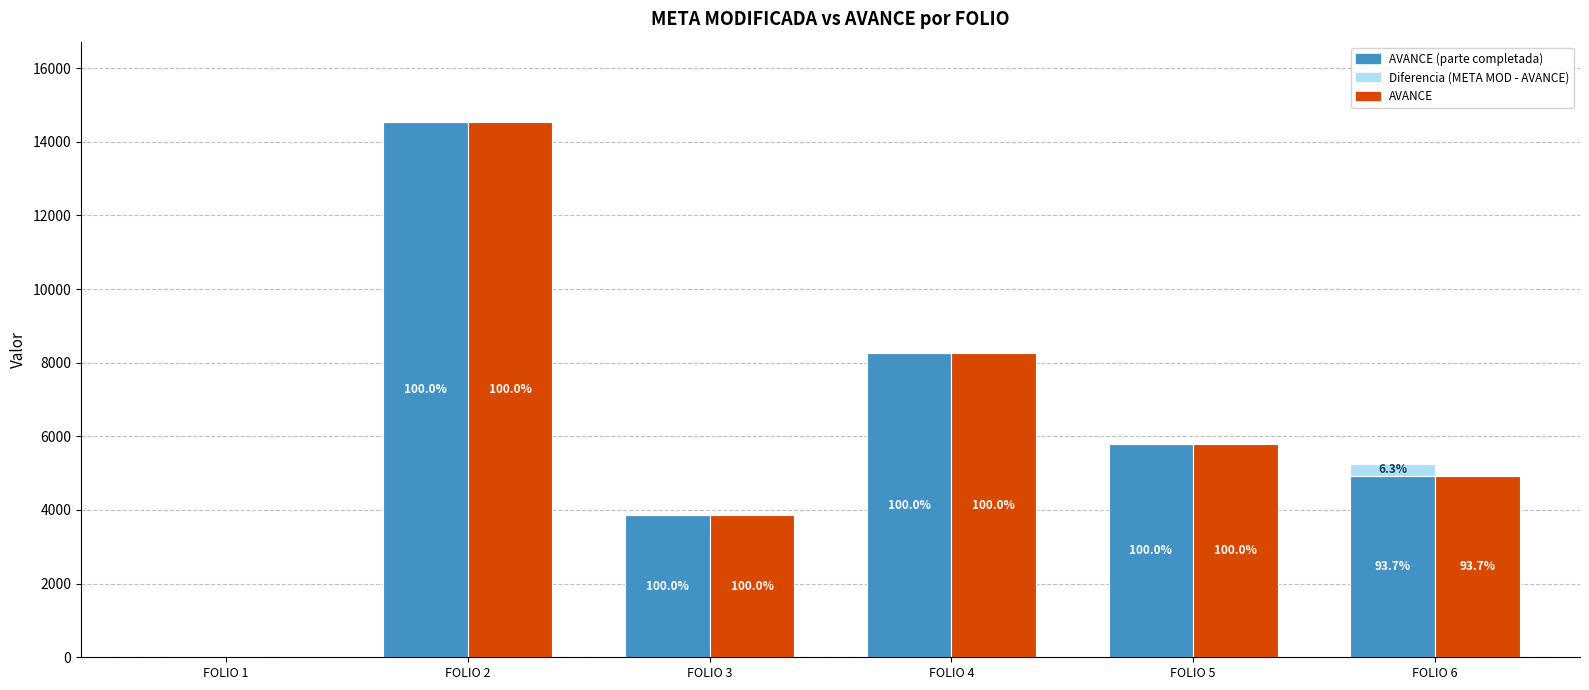

What is the average value of the Diferencia META MOD series?

55.3